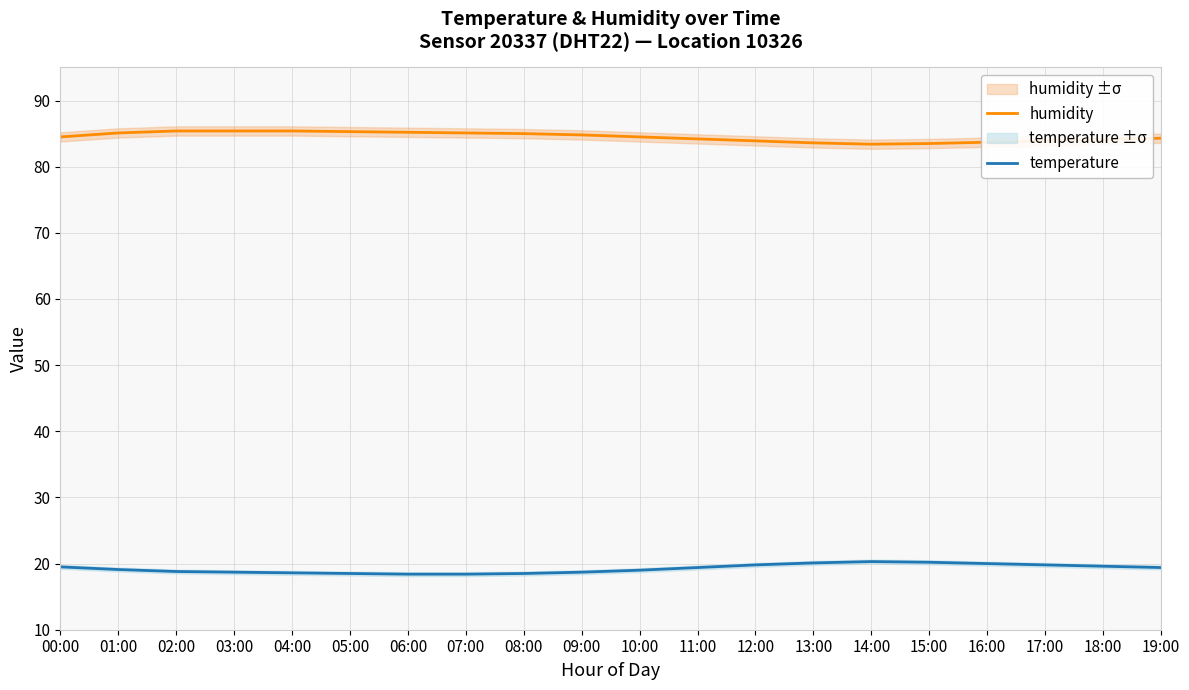

How many data points in temperature are less than 19?

8